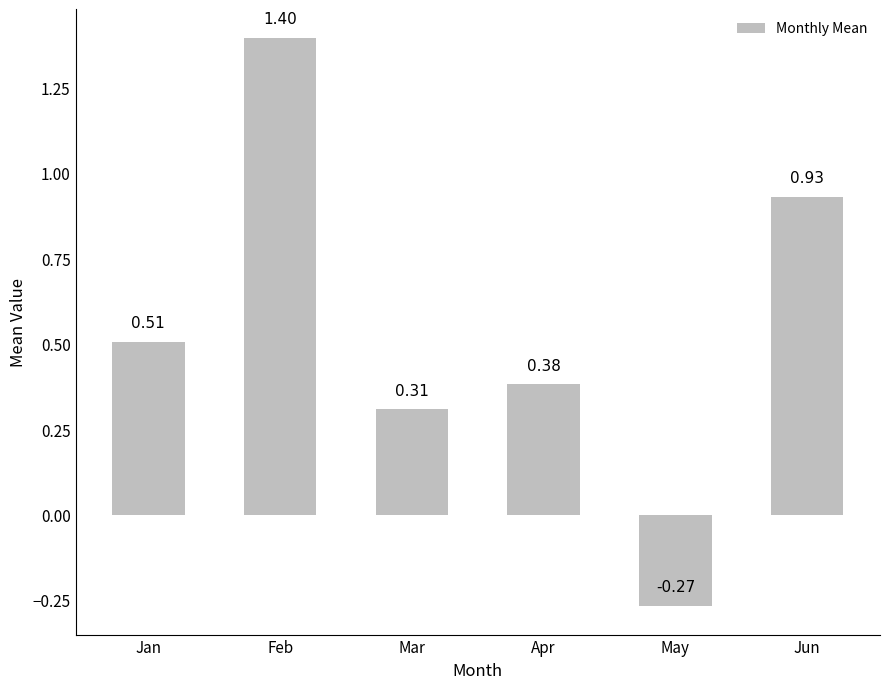

Which label corresponds to the largest value in the chart?

Feb